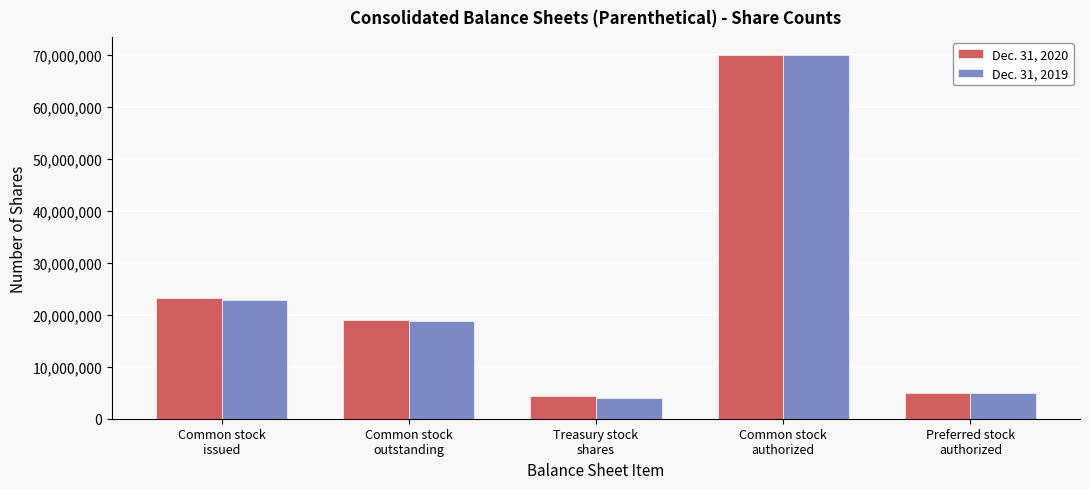

Reading left to right, transcribe all the data shown in this chart.

Dec. 31, 2020: Common stock
issued=23305255	Common stock
outstanding=18909983	Treasury stock
shares=4395272	Common stock
authorized=70000000	Preferred stock
authorized=5000000
Dec. 31, 2019: Common stock
issued=22846374	Common stock
outstanding=18867555	Treasury stock
shares=3978819	Common stock
authorized=70000000	Preferred stock
authorized=5000000